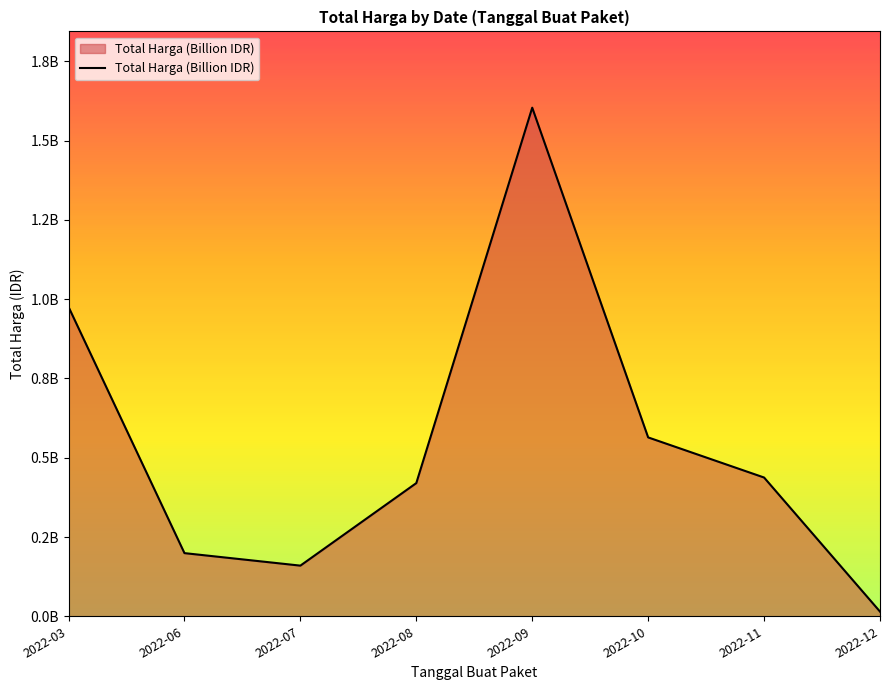

Is this an area chart (filled region under the line)?

Yes